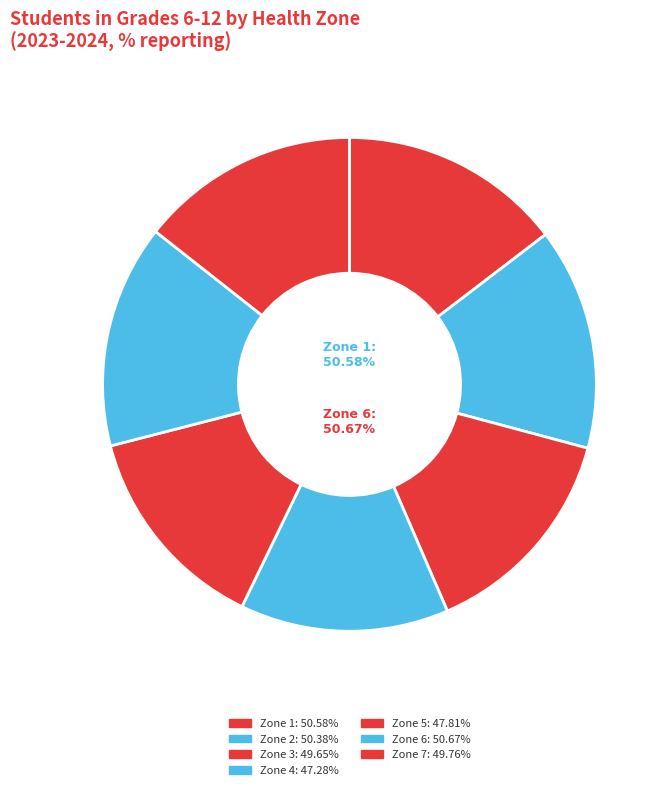

Rank the categories by value from lowest to highest.

Zone 4 - Madawaska and North-West Area, Zone 5 - Restigouche Area, Zone 3 - Fredericton and River Valley Area, Zone 7 - Miramichi Area, Zone 2 - Fundy Shore and Saint John Area, Zone 1 - Moncton and South-East Area, Zone 6 - Bathurst and Acadian Peninsula